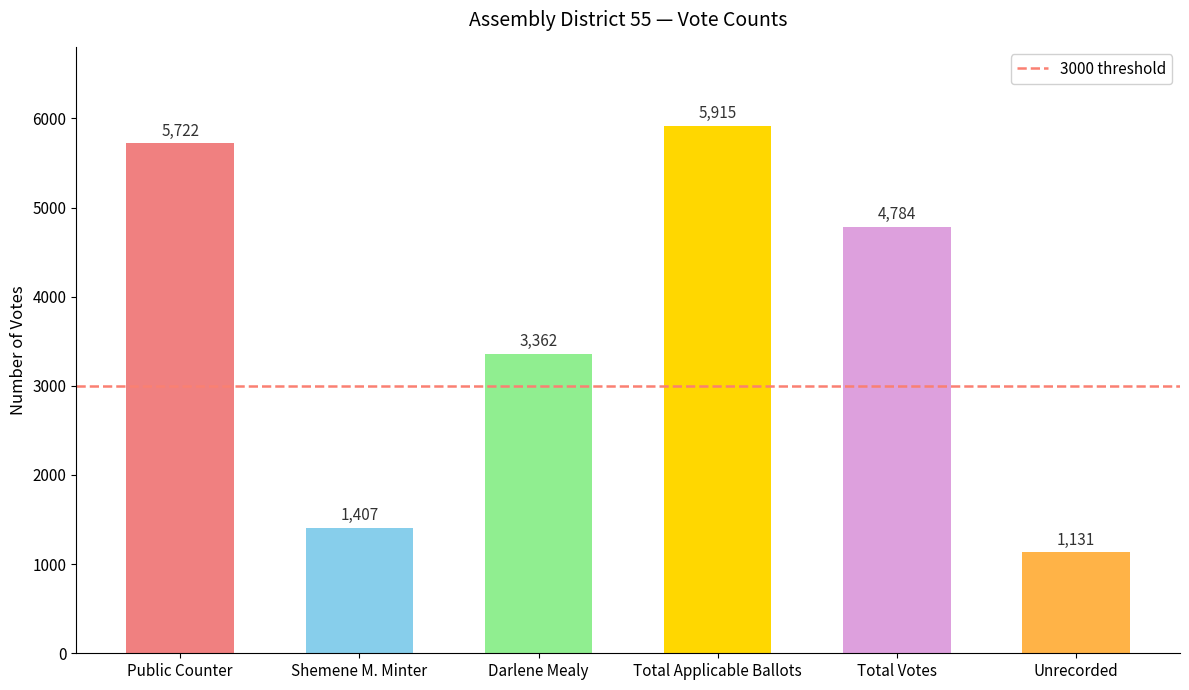

Count the number of categories in the chart.

6